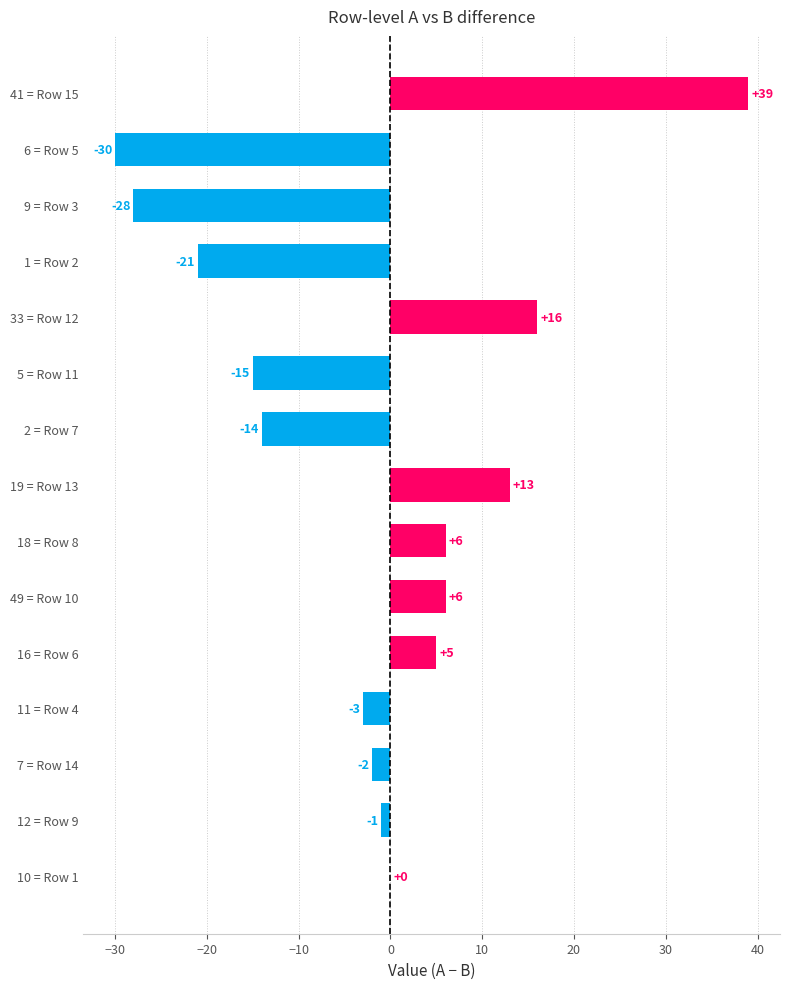

Reading bottom to top, list all the values displayed in this chart.

10 = Row 1=0	12 = Row 9=-1	7 = Row 14=-2	11 = Row 4=-3	16 = Row 6=5	49 = Row 10=6	18 = Row 8=6	19 = Row 13=13	2 = Row 7=-14	5 = Row 11=-15	33 = Row 12=16	1 = Row 2=-21	9 = Row 3=-28	6 = Row 5=-30	41 = Row 15=39